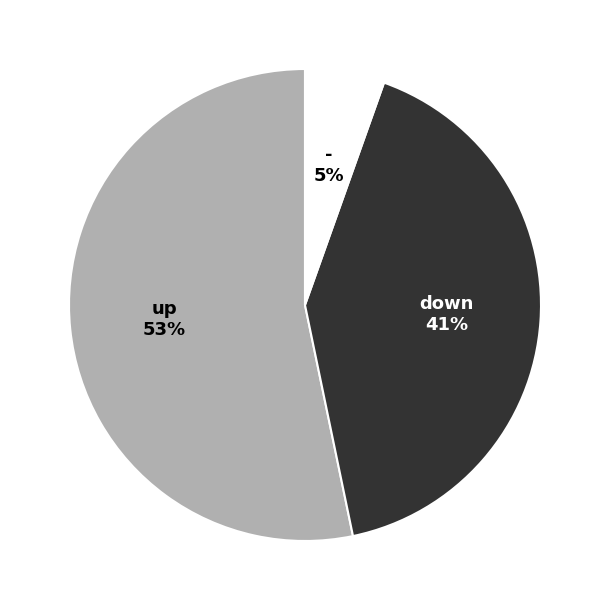

To the nearest percent, what is the difference between the largest and smallest slice percentages?

48%